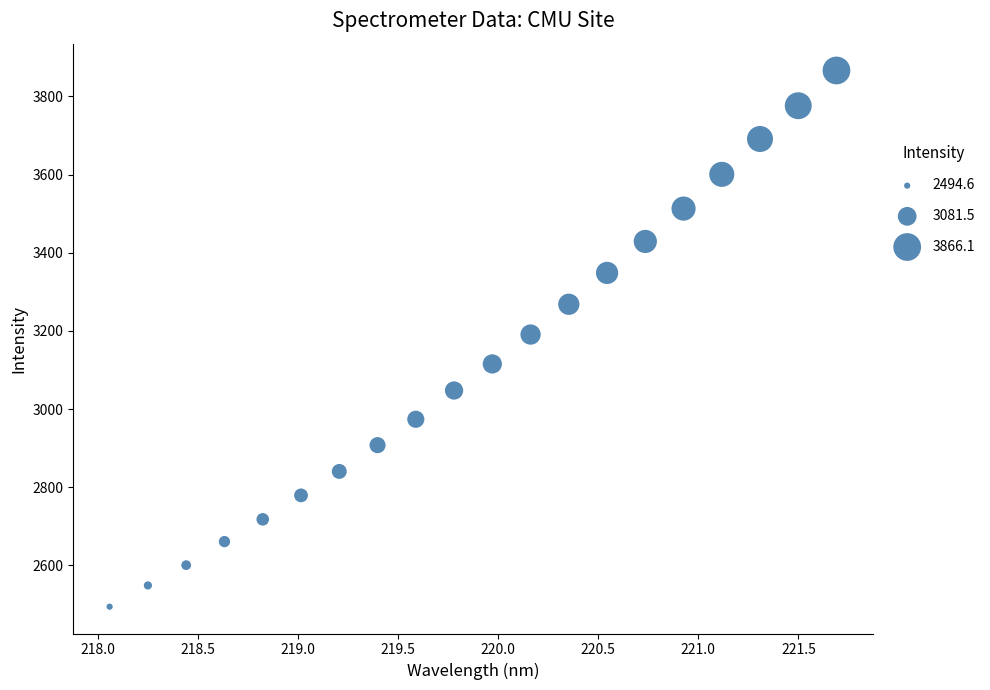

What is the range of X values (max minus min)?

3.6